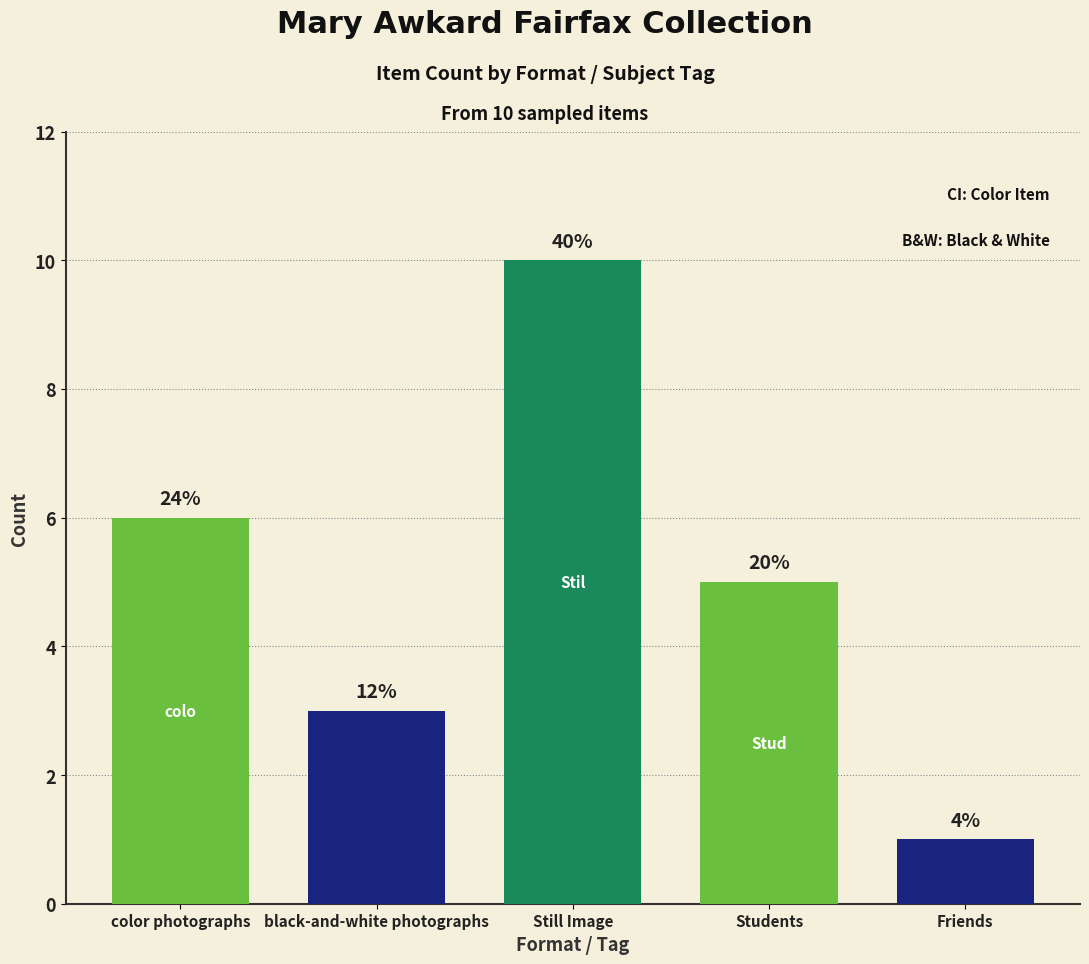

Are the bars grouped side by side (vs. stacked)?

No